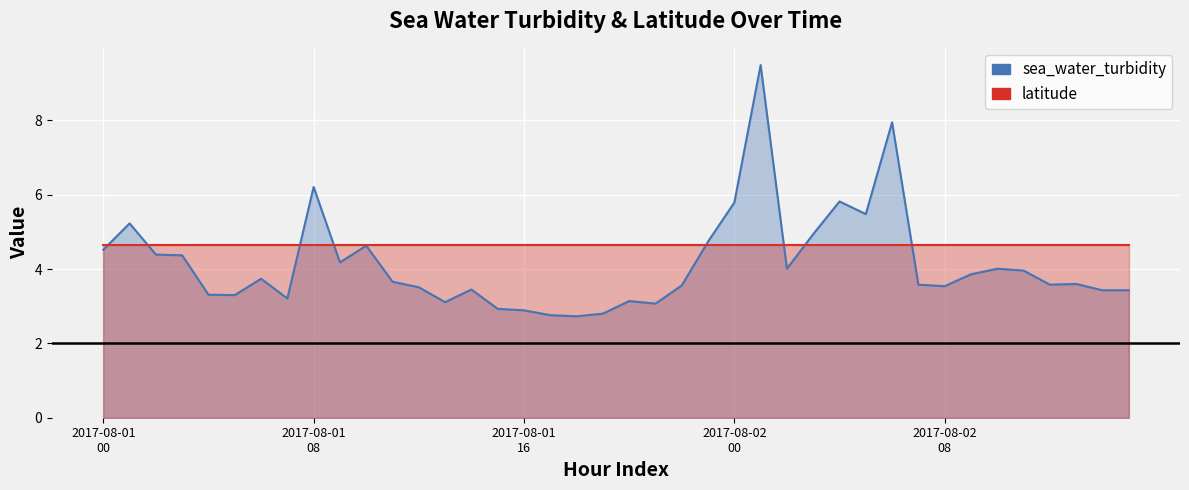

Which label corresponds to the largest value in the chart?

2017-08-02T01